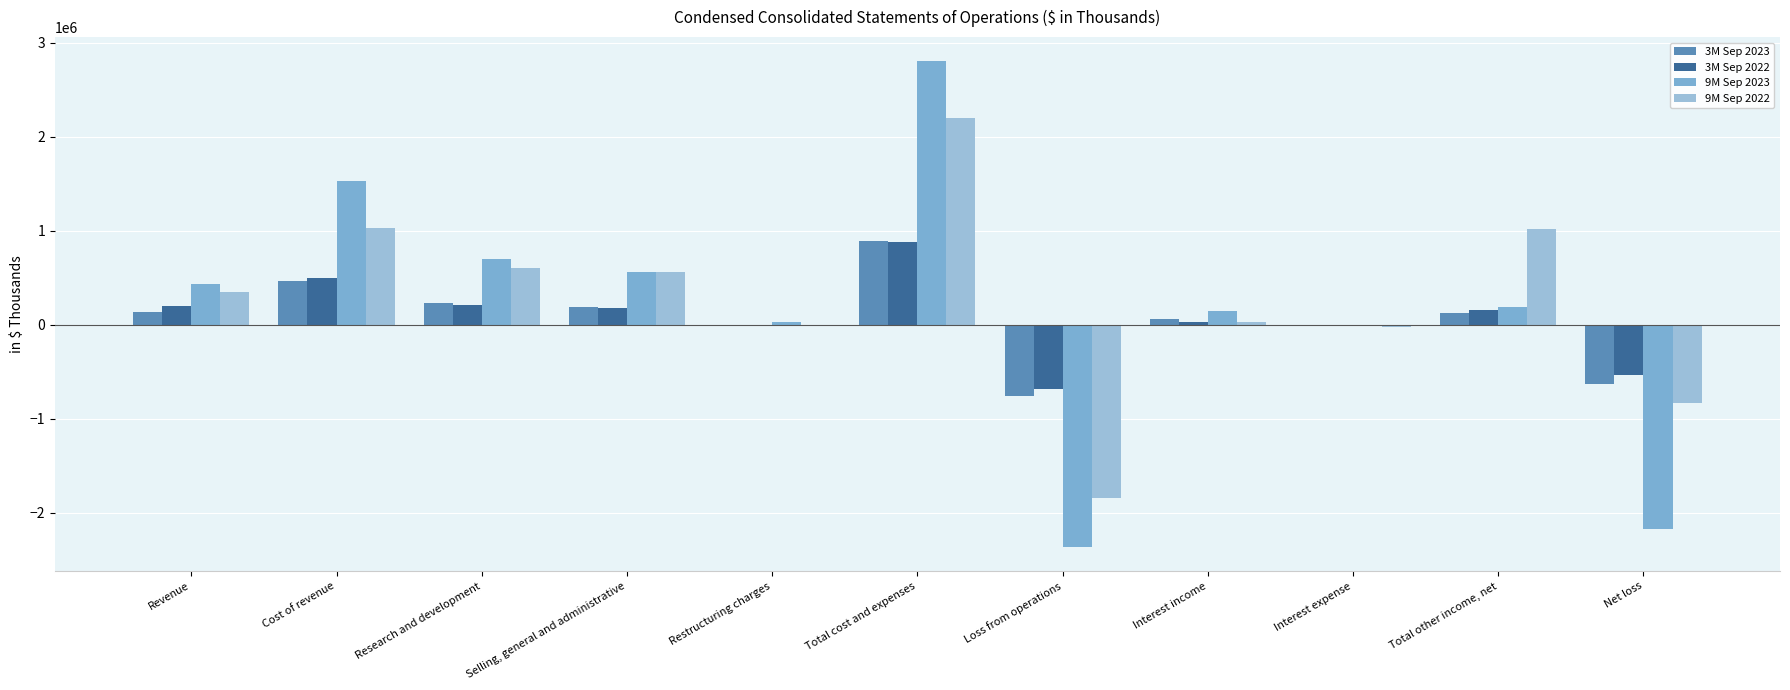

Which series has the widest spread of values?

9M Sep 2023